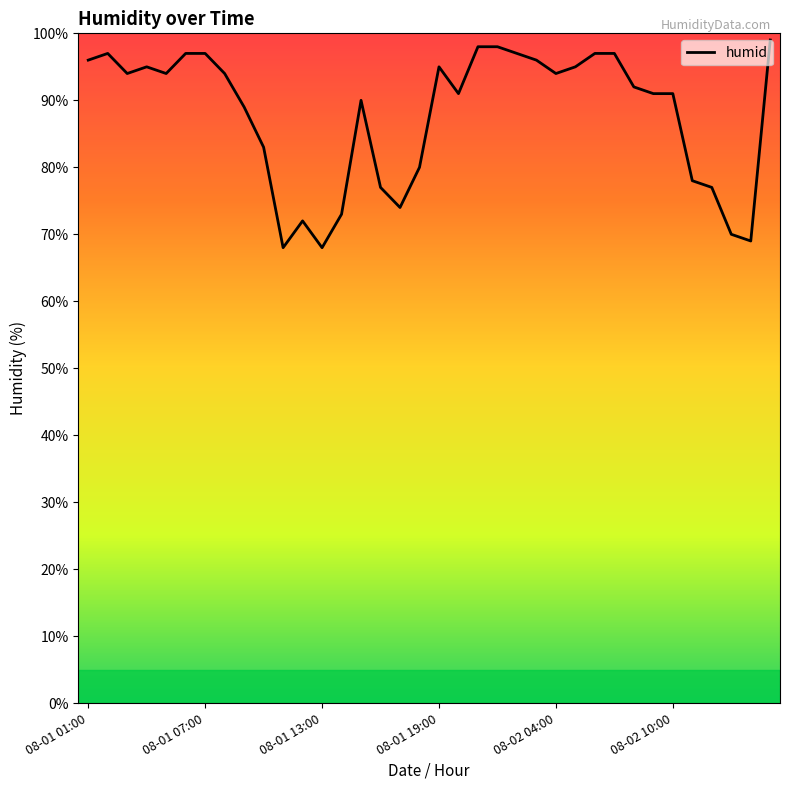

What is the smallest value displayed?

68